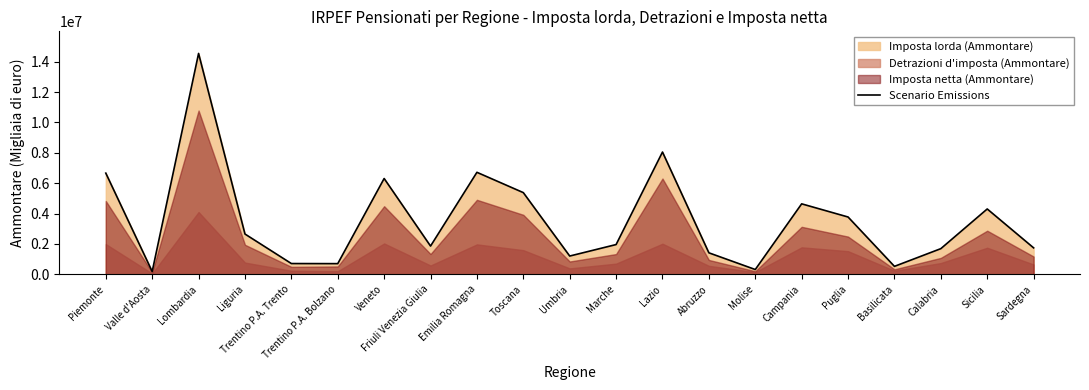

What value does the data have at Lombardia, to the nearest 50?

14545400